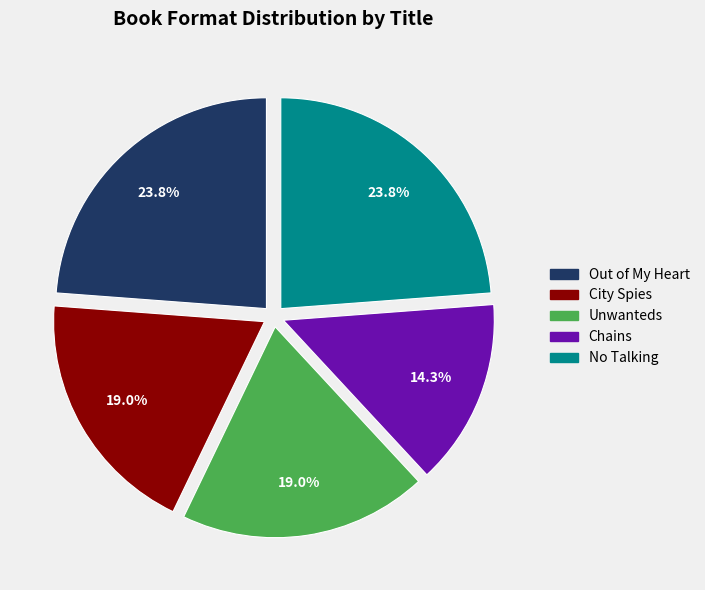

To the nearest percent, what portion does Unwanteds represent?

19%